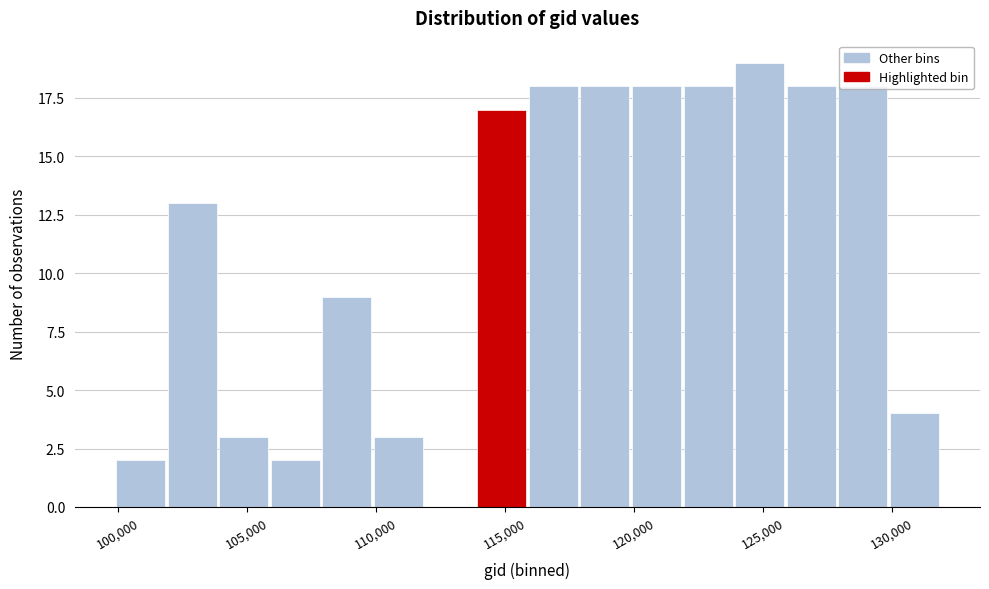

Which range on the x-axis has the tallest bar?

124000 to 126000